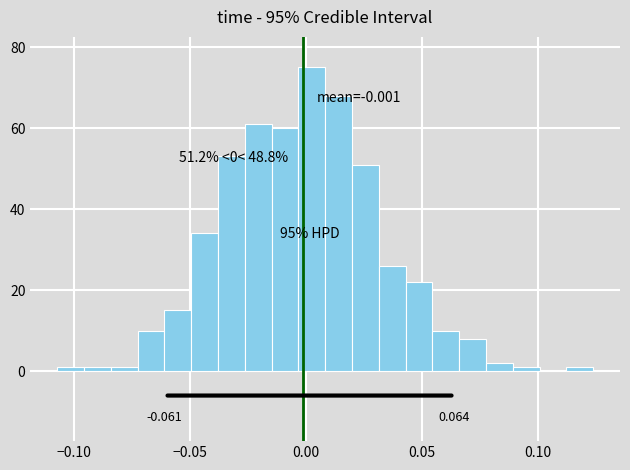

Around what value on the x-axis is the tallest bar? Give the approximate position of its centre, as read against the axis.

0.000